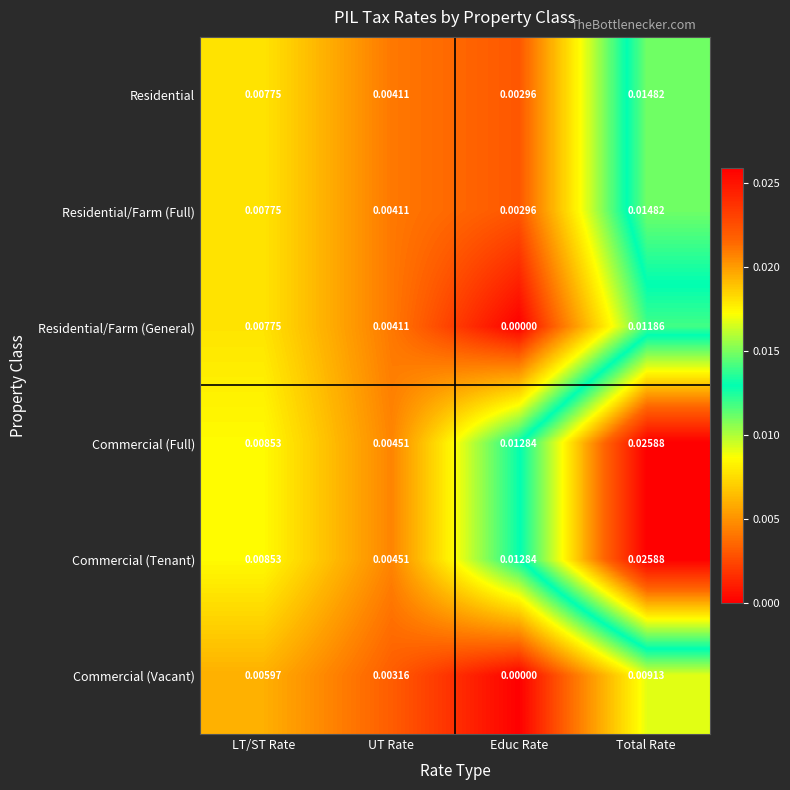

Which label corresponds to the smallest value in the chart?

Educ Rate